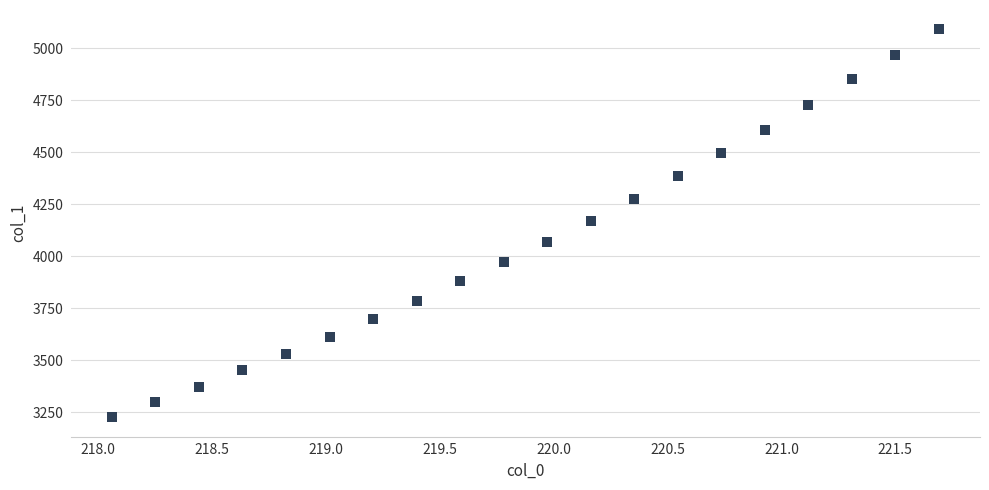

What is the range of X values (max minus min)?

3.6